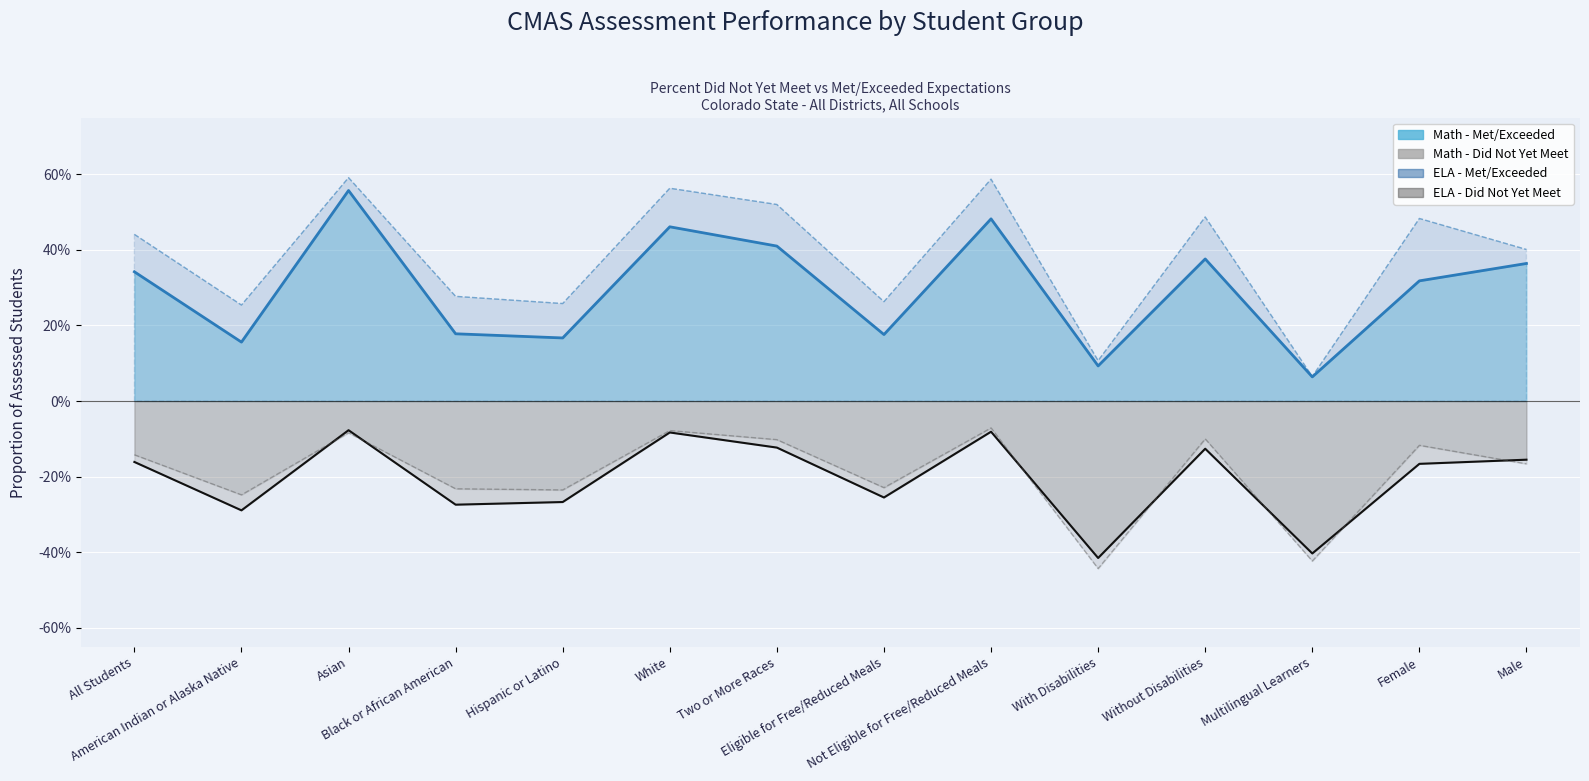

Reading left to right, list all the values displayed in this chart.

Math - Did Not Yet Meet: -0.2	-0.3	-0.1	-0.3	-0.3	-0.1	-0.1	-0.3	-0.1	-0.4	-0.1	-0.4	-0.2	-0.2
Math - Met/Exceeded: 0.3	0.2	0.6	0.2	0.2	0.5	0.4	0.2	0.5	0.1	0.4	0.1	0.3	0.4
ELA - Did Not Yet Meet: -0.1	-0.2	-0.1	-0.2	-0.2	-0.1	-0.1	-0.2	-0.1	-0.4	-0.1	-0.4	-0.1	-0.2
ELA - Met/Exceeded: 0.4	0.3	0.6	0.3	0.3	0.6	0.5	0.3	0.6	0.1	0.5	0.1	0.5	0.4